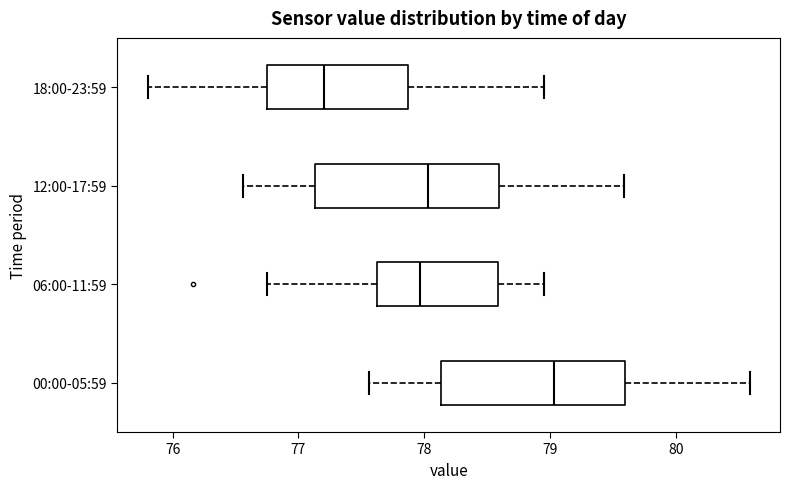

Which box's median line is the furthest to the left?

18:00-23:59